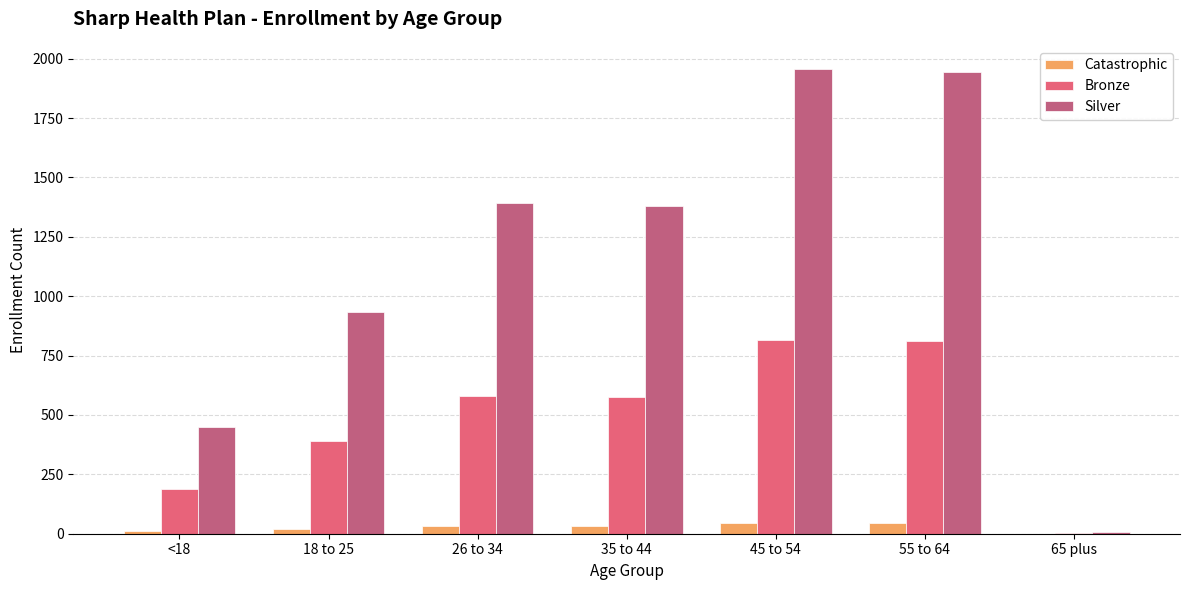

How many series are shown in this chart?

3